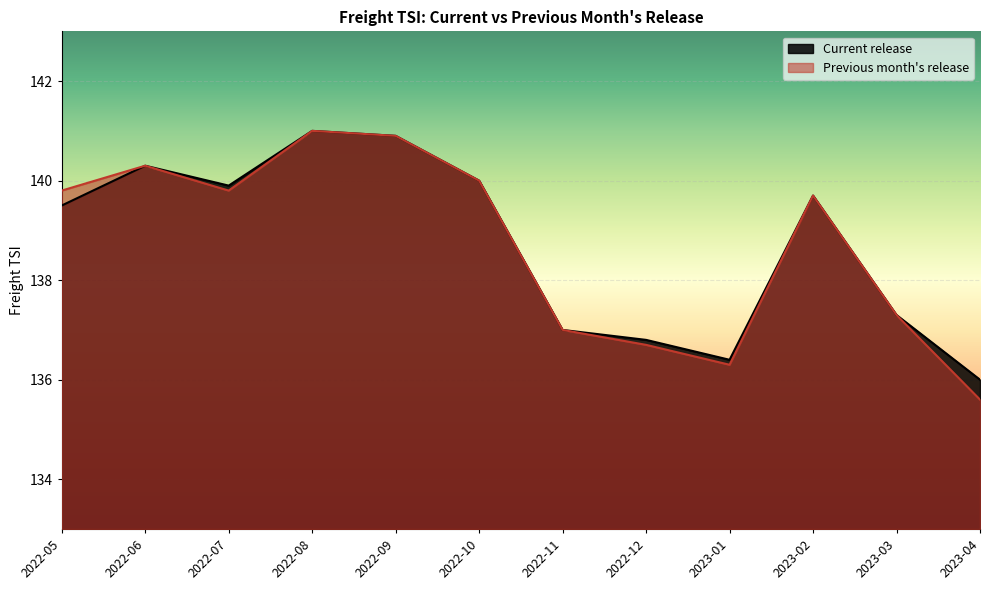

What is the value of the Previous month's release point at the 7th from the left?

137.0